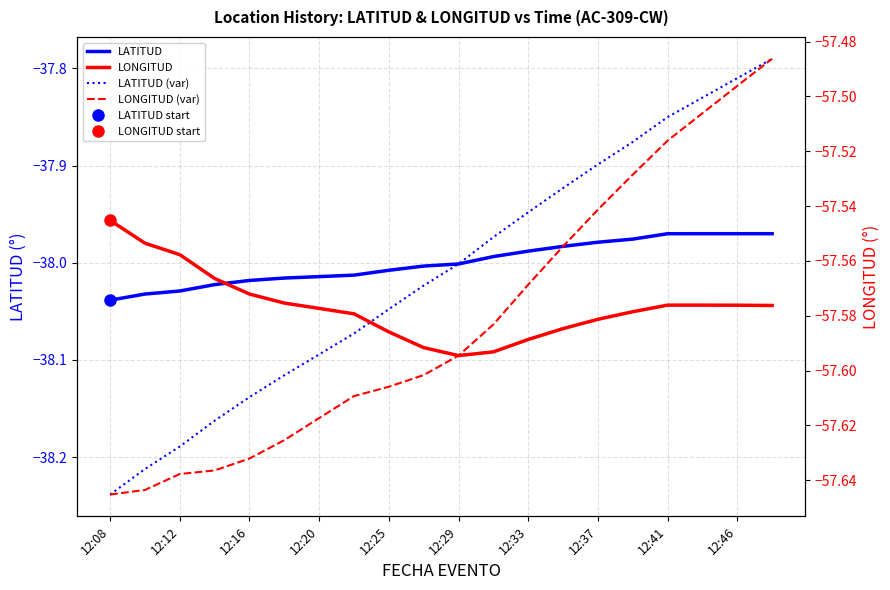

Rank the categories by LATITUD (var) value from highest to lowest.

19, 18, 17, 16, 15, 14, 13, 12, 11, 10, 12:46, 12:41, 12:37, 12:33, 12:29, 12:25, 12:20, 12:16, 12:12, 12:08